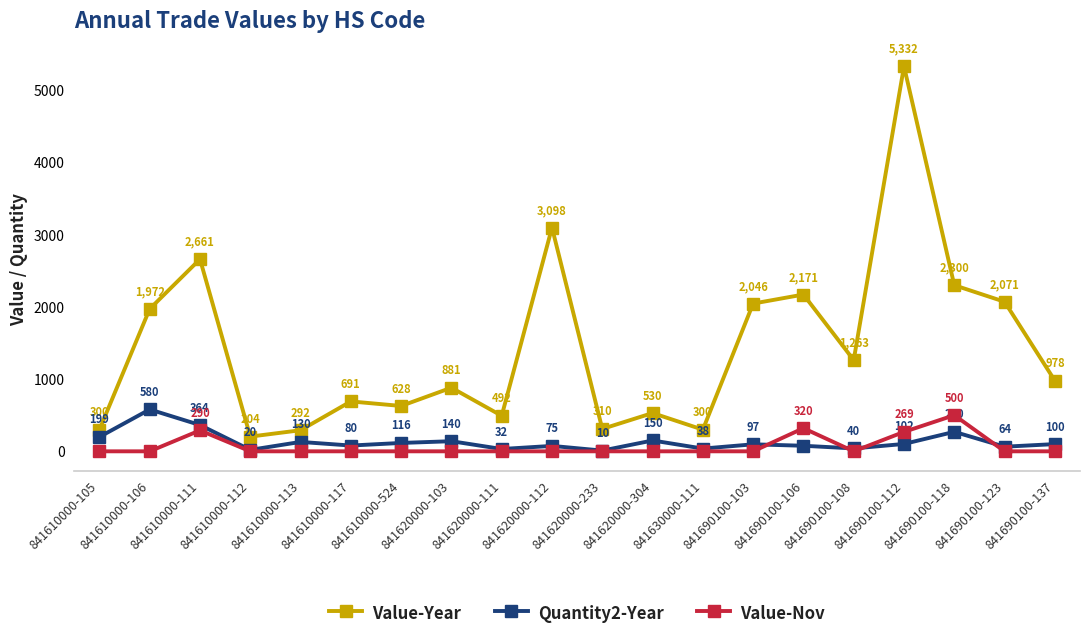

What position from the right is 841610000-112?

17